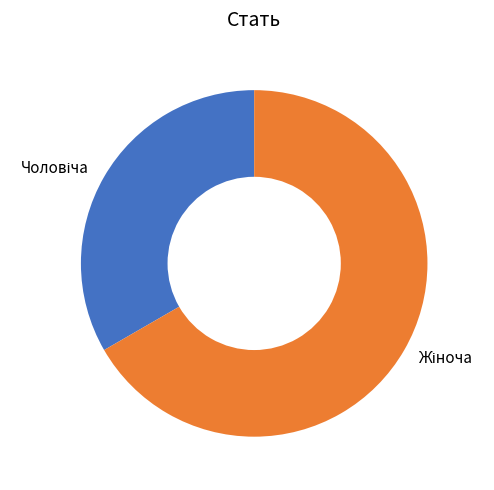

Is there any slice that represents more than half of the pie?

Yes